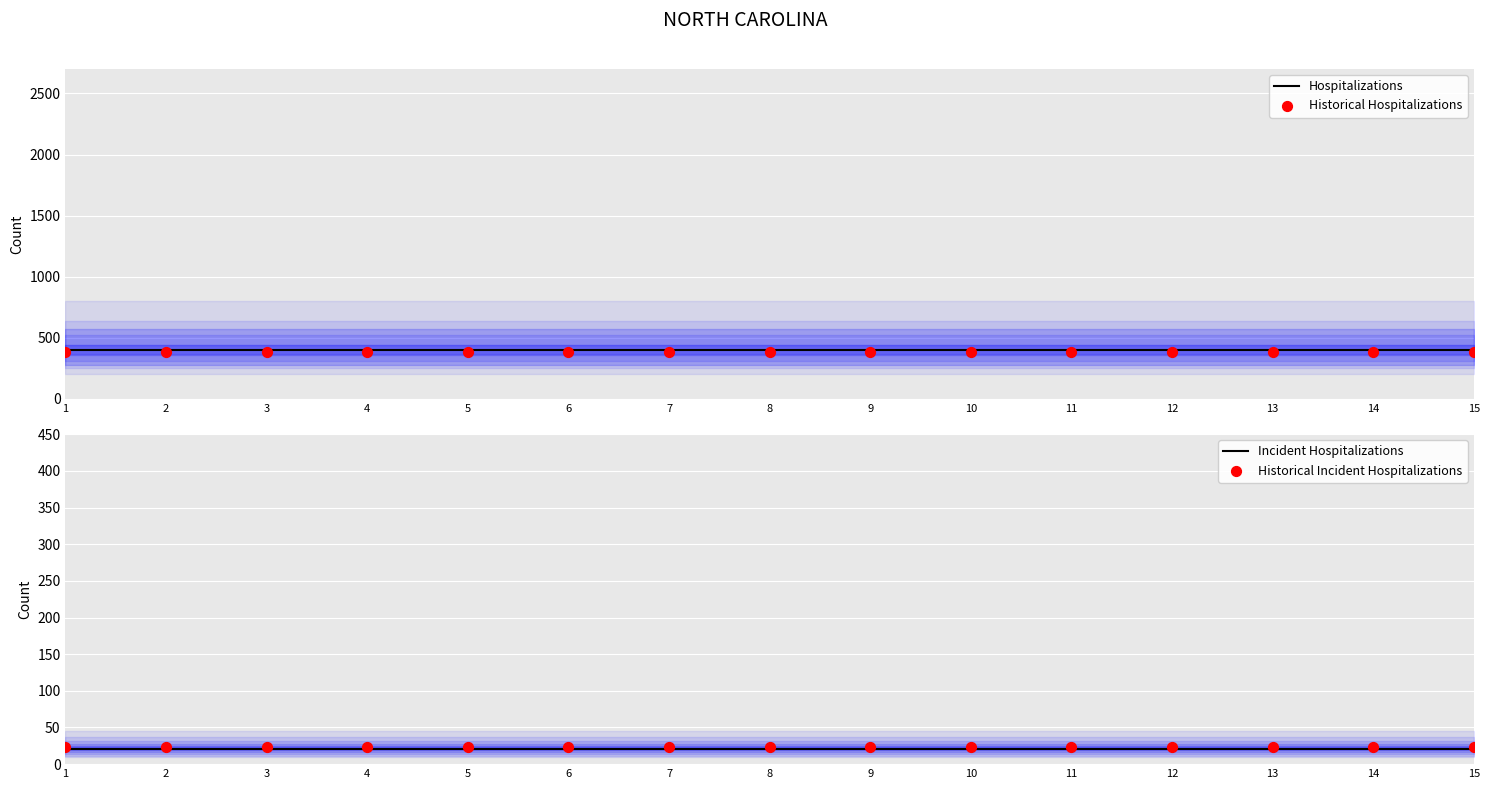

At which category is the sum across all series the highest?

1